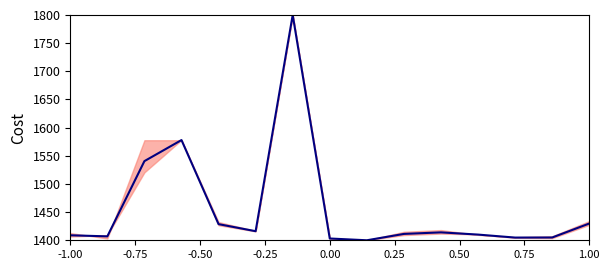

What is the maximum value shown in the chart?

1800.0